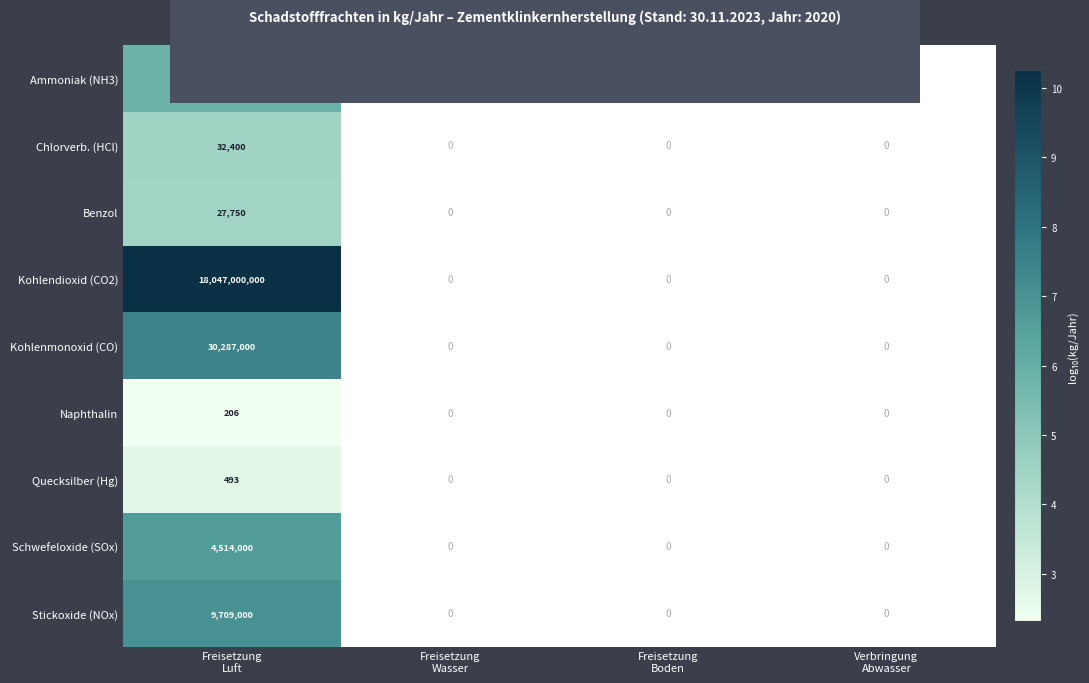

Rank the series by their maximum value, from lowest to highest.

Naphthalin, Quecksilber (Hg), Benzol, Chlorverb. (HCl), Ammoniak (NH3), Schwefeloxide (SOx), Stickoxide (NOx), Kohlenmonoxid (CO), Kohlendioxid (CO2)